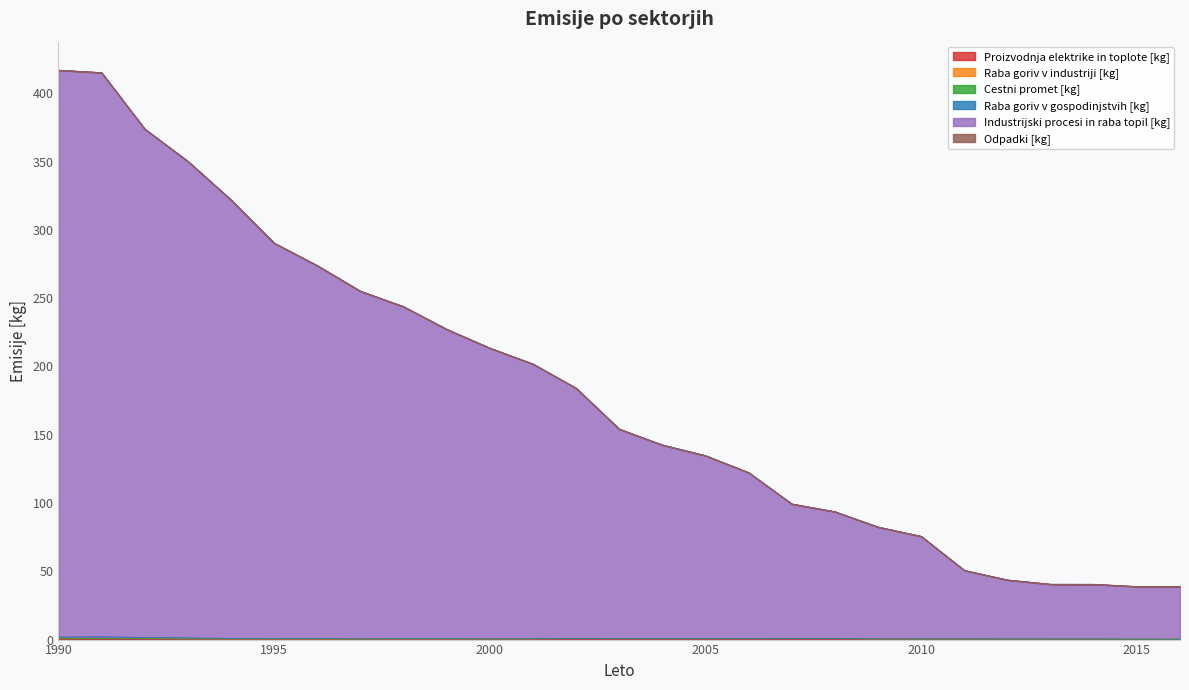

Which series changed the most between 1991 and 2009?

Industrijski procesi in raba topil [kg]